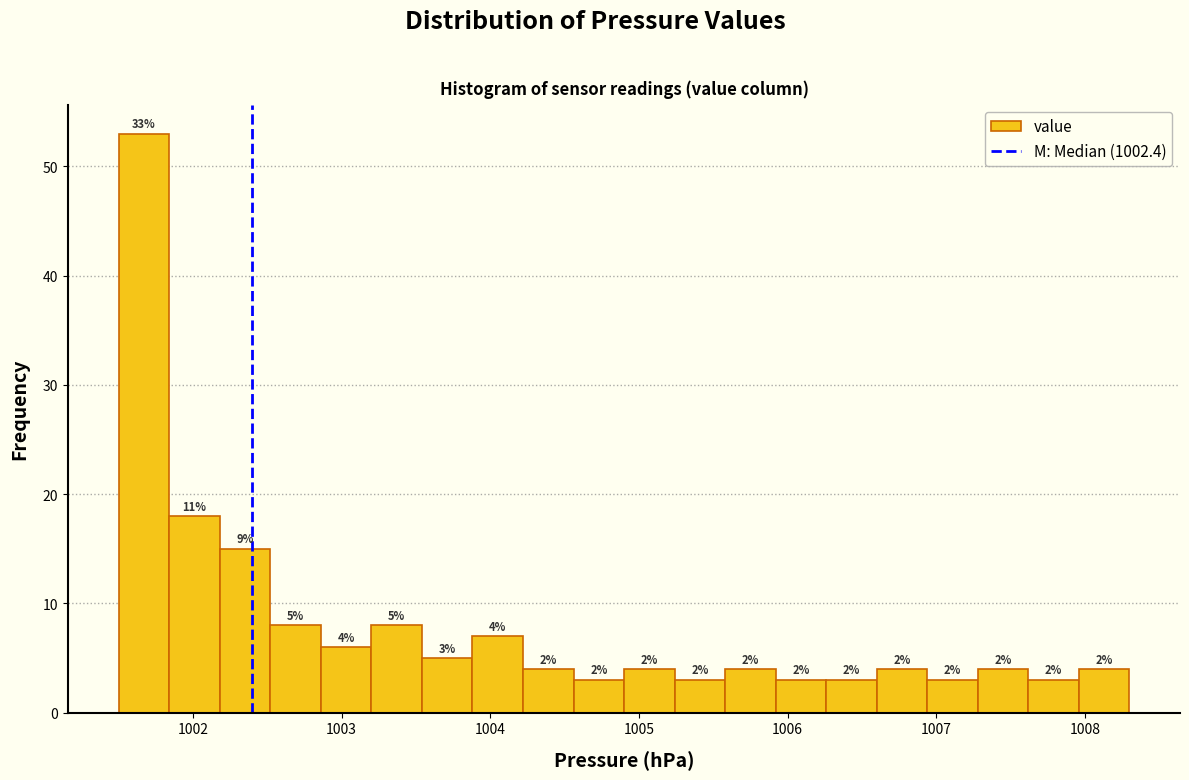

Around what value on the x-axis is the tallest bar? Give the approximate position of its centre, as read against the axis.

1001.7